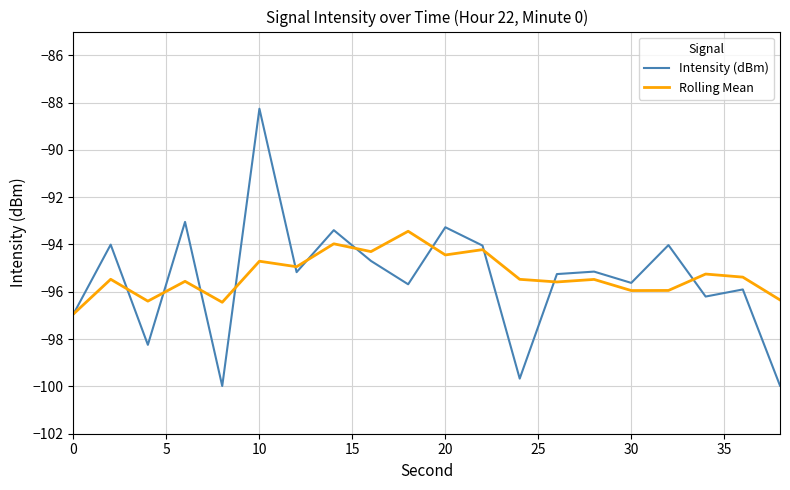

Which series has the widest spread of values?

Intensity (dBm)